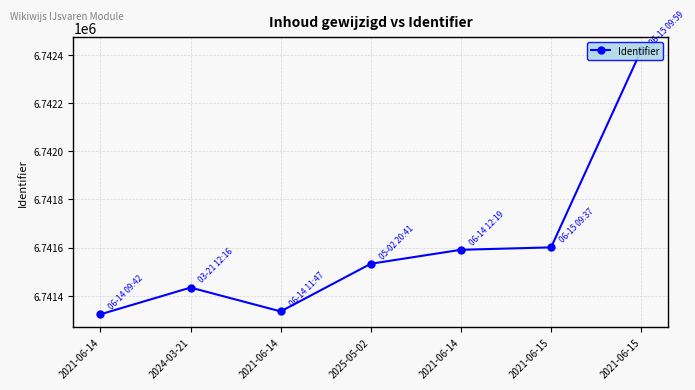

List the labels in order of value, largest first.

2021-06-15, 2021-06-15, 2021-06-14, 2025-05-02, 2024-03-21, 2021-06-14, 2021-06-14